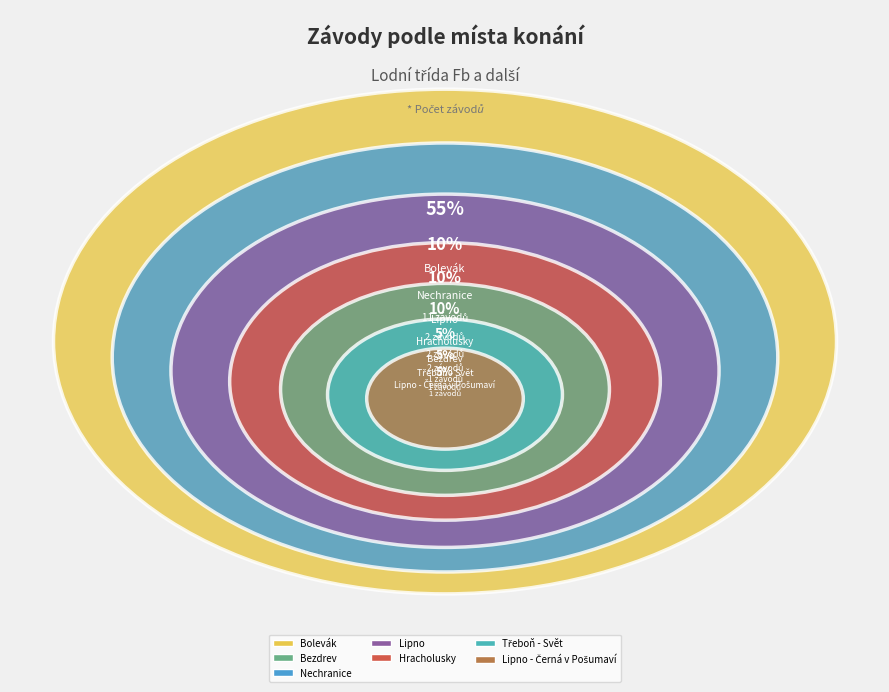

To the nearest percent, what is the difference between the largest and smallest slice percentages?

50%